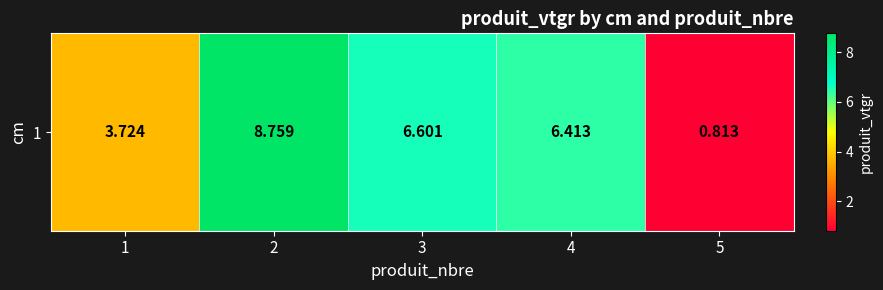

Is it true that the value at 1 is 3.7?

True